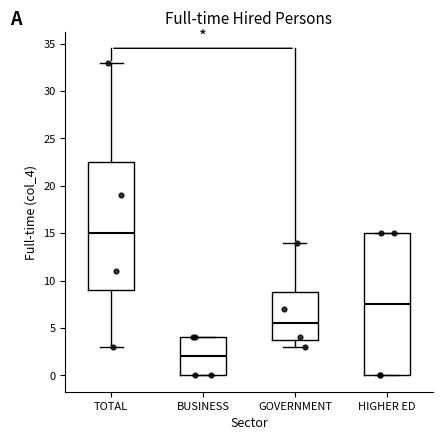

Which box has the lowest median line?

BUSINESS